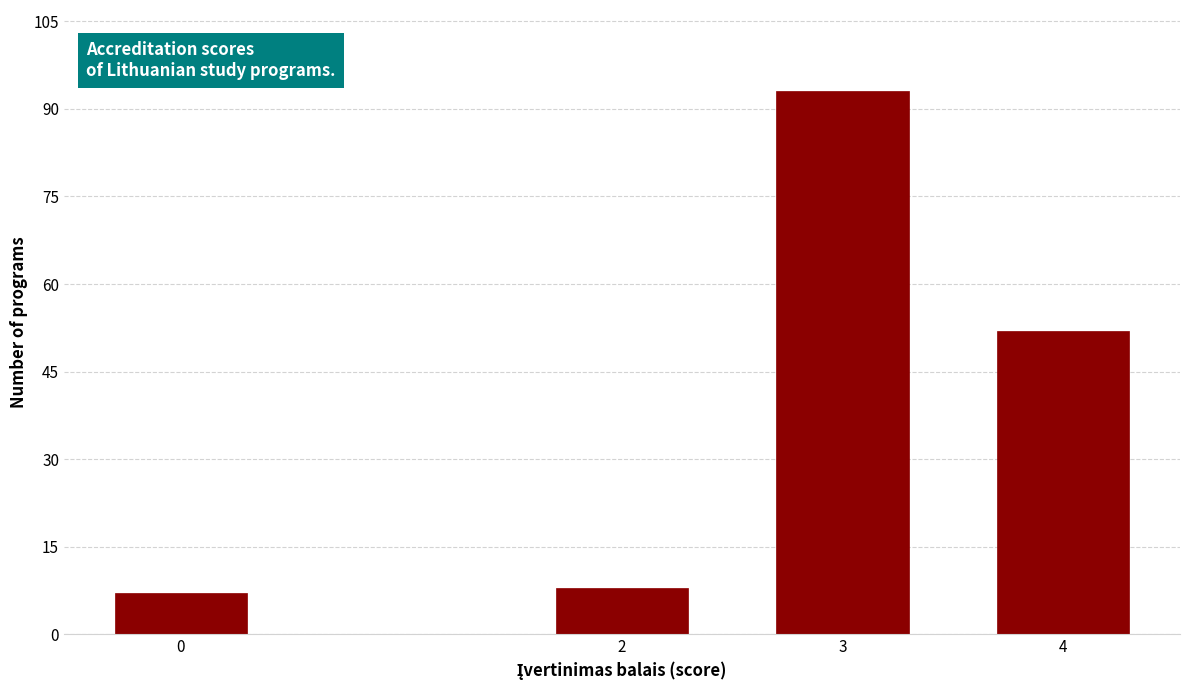

Reading left to right, transcribe all the data shown in this chart.

0=7	2=8	3=93	4=52